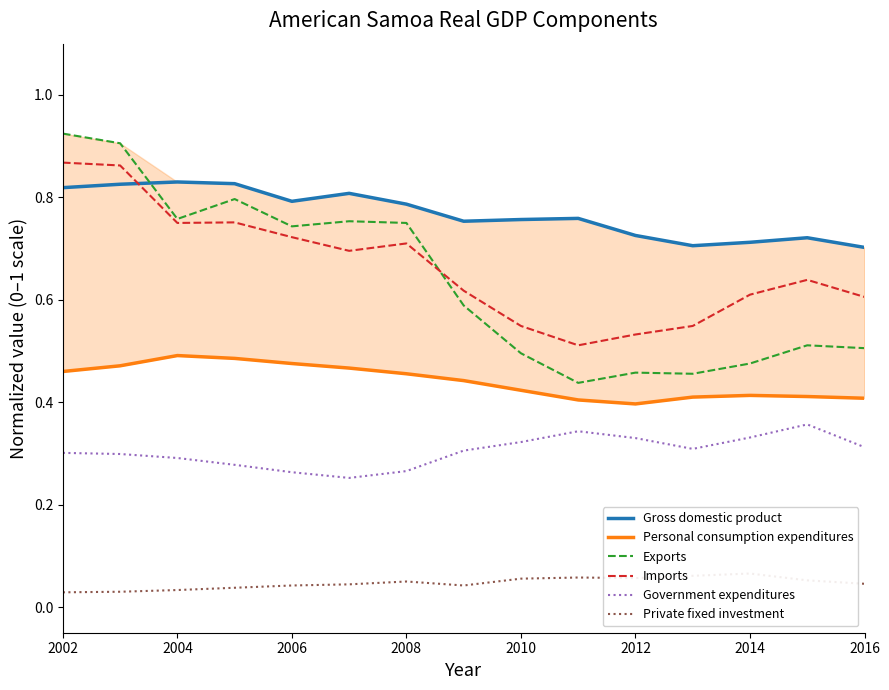

What is the approximate value of Exports at 2002?

0.9